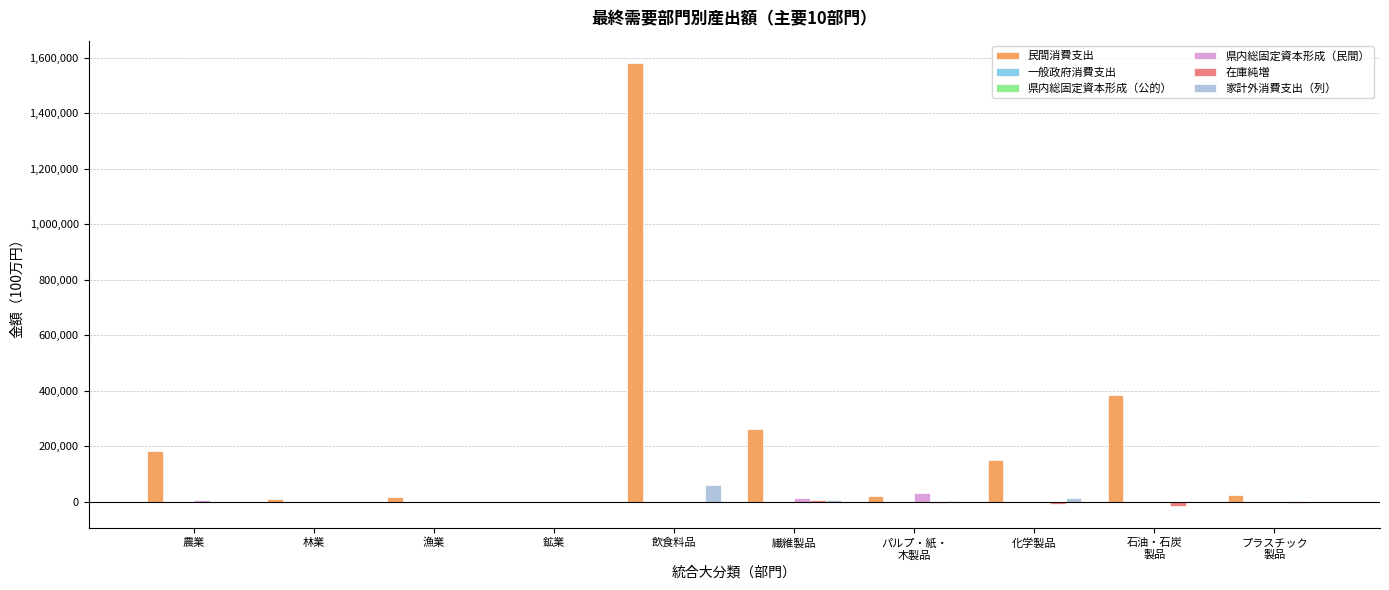

Which series changed the most between 林業 and 繊維製品?

民間消費支出